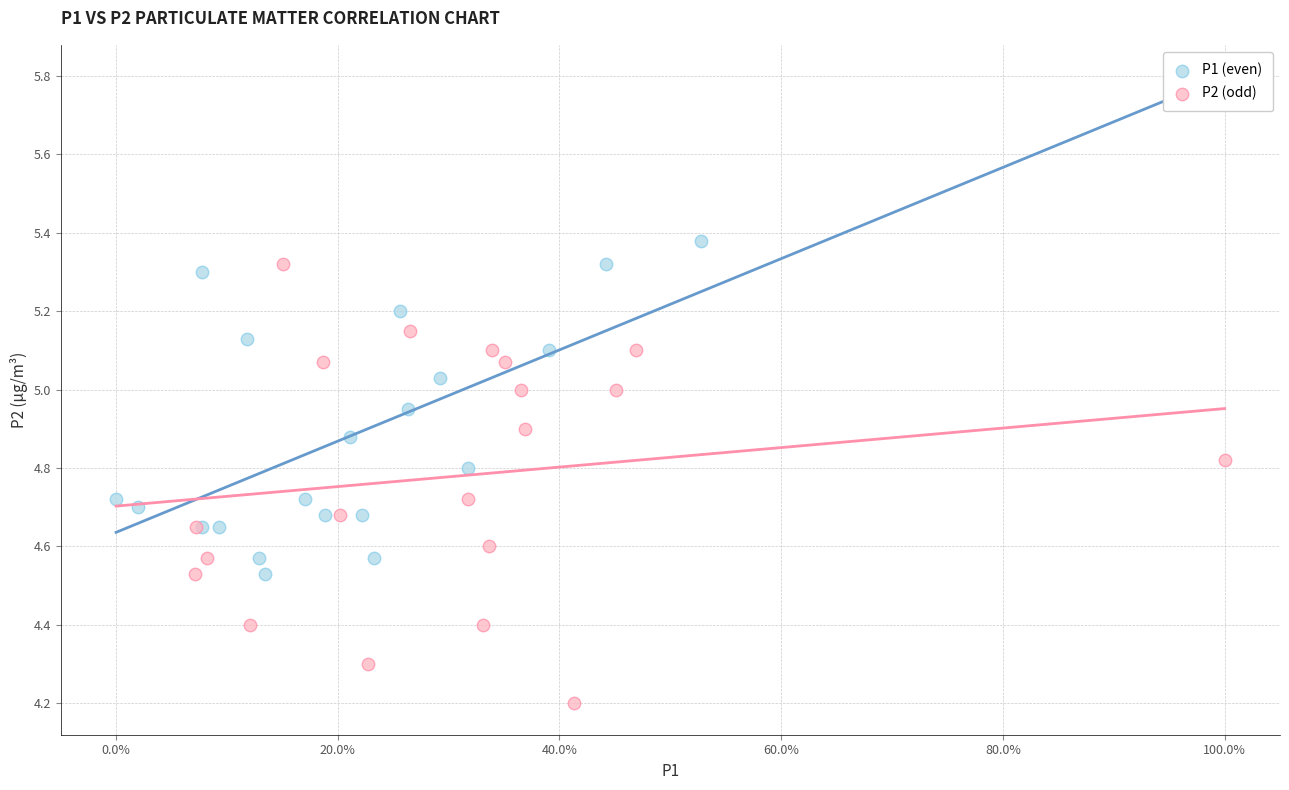

Which series reaches the minimum Y coordinate?

P2 (odd)